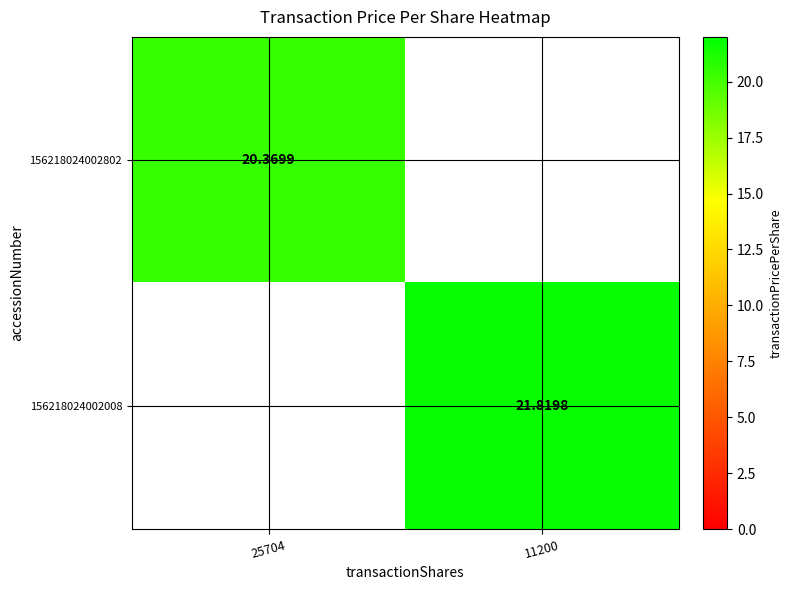

At which label does 156218024002802 first exceed 20?

25704